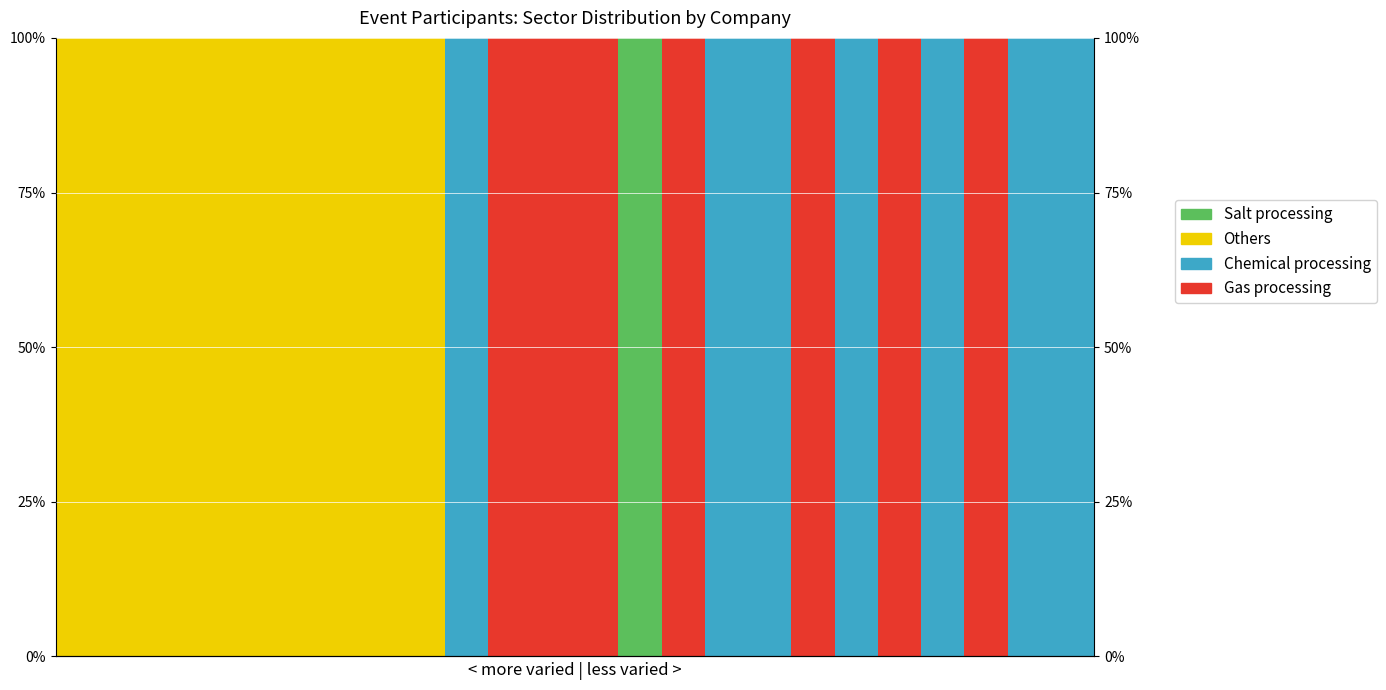

What is the maximum value shown in the chart?

100